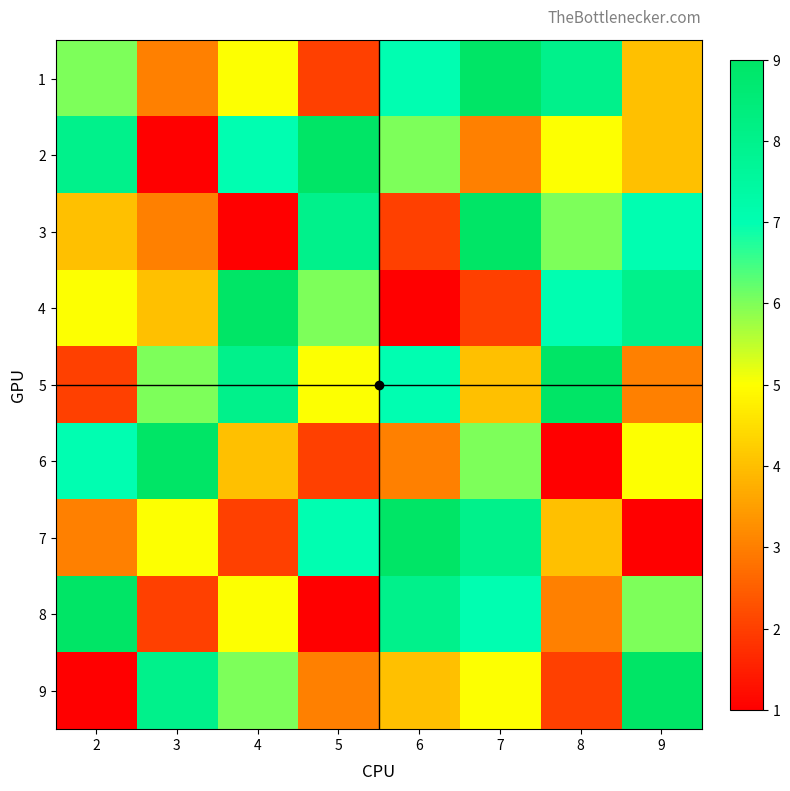

What is the spread (max minus min) of values at 4?

8